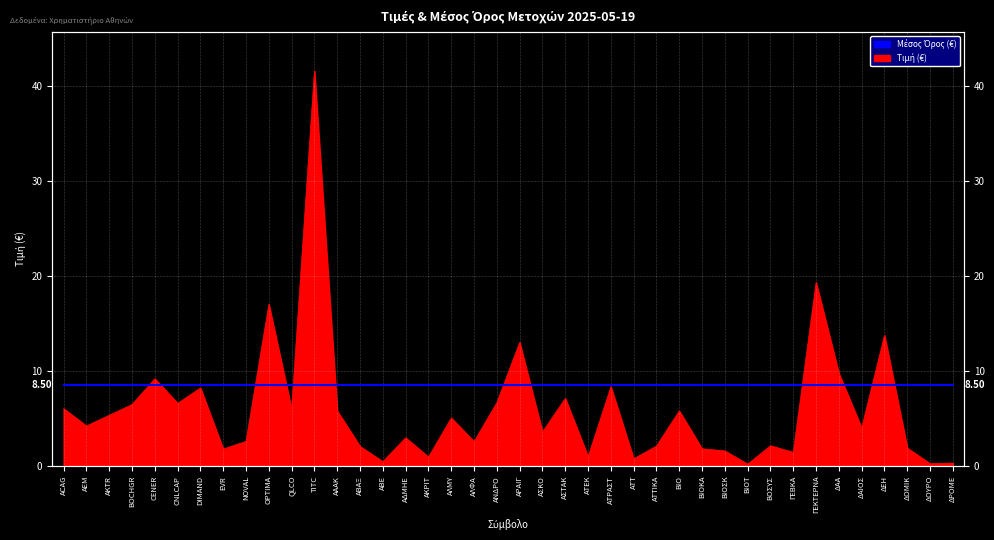

What is the smallest value displayed?

0.2